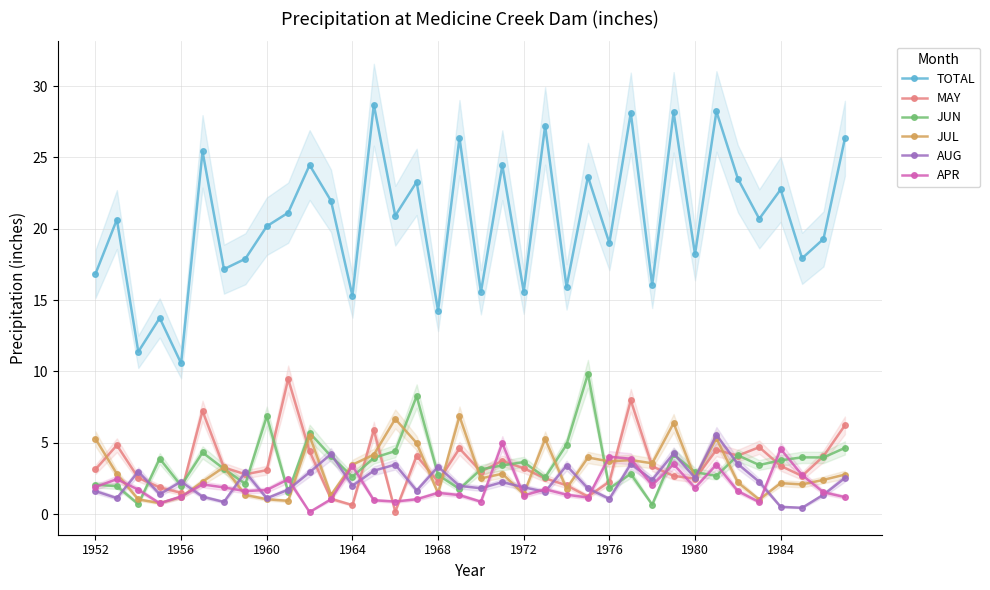

Which series changed the most between 30 and 33?

TOTAL